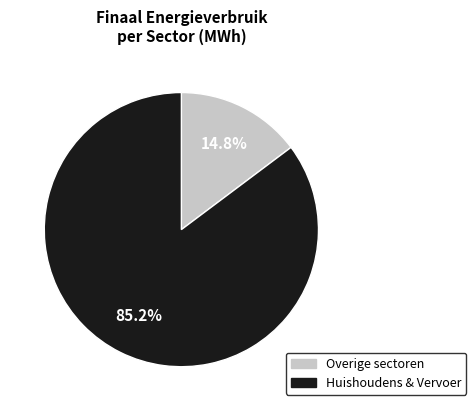

Is there a majority slice in this chart?

Yes